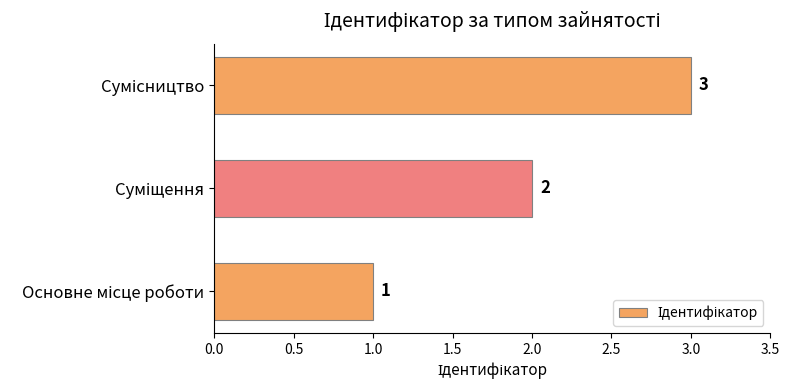

What is the maximum value shown in the chart?

3